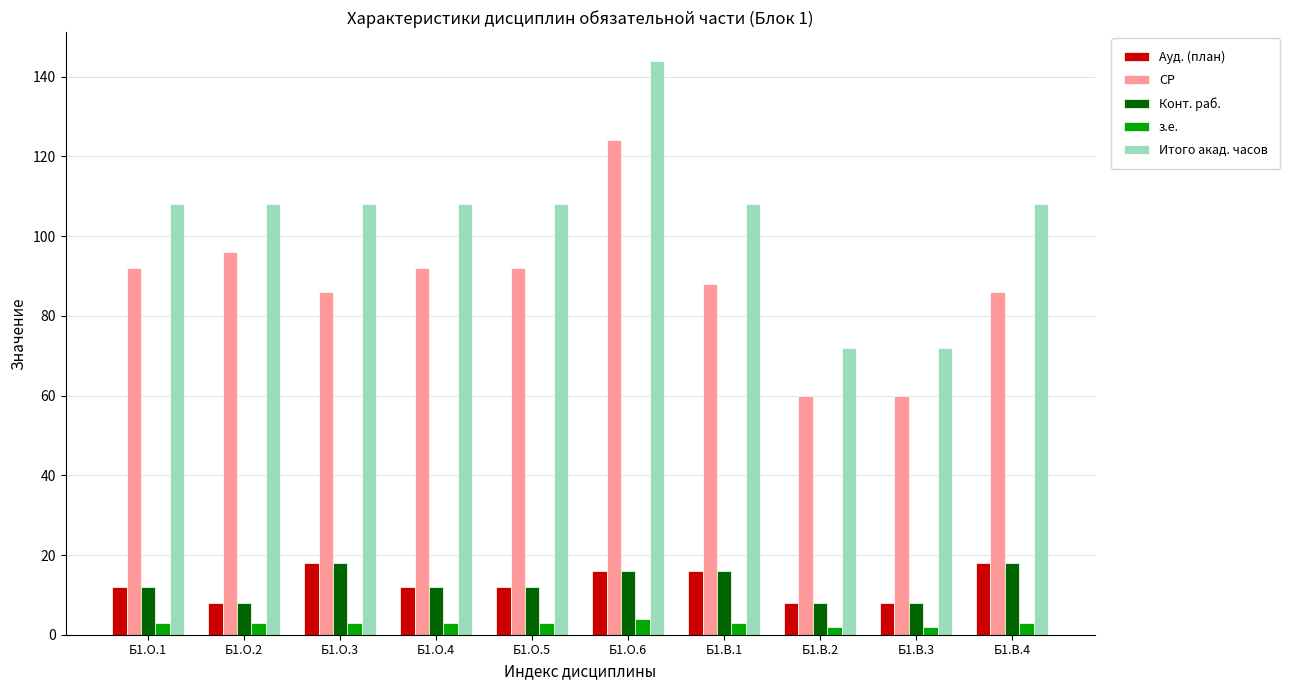

Reading left to right, transcribe all the data shown in this chart.

Ауд. (план): Б1.О.1=12	Б1.О.2=8	Б1.О.3=18	Б1.О.4=12	Б1.О.5=12	Б1.О.6=16	Б1.В.1=16	Б1.В.2=8	Б1.В.3=8	Б1.В.4=18
СР: Б1.О.1=92	Б1.О.2=96	Б1.О.3=86	Б1.О.4=92	Б1.О.5=92	Б1.О.6=124	Б1.В.1=88	Б1.В.2=60	Б1.В.3=60	Б1.В.4=86
Конт. раб.: Б1.О.1=12	Б1.О.2=8	Б1.О.3=18	Б1.О.4=12	Б1.О.5=12	Б1.О.6=16	Б1.В.1=16	Б1.В.2=8	Б1.В.3=8	Б1.В.4=18
з.е.: Б1.О.1=3	Б1.О.2=3	Б1.О.3=3	Б1.О.4=3	Б1.О.5=3	Б1.О.6=4	Б1.В.1=3	Б1.В.2=2	Б1.В.3=2	Б1.В.4=3
Итого акад. часов: Б1.О.1=108	Б1.О.2=108	Б1.О.3=108	Б1.О.4=108	Б1.О.5=108	Б1.О.6=144	Б1.В.1=108	Б1.В.2=72	Б1.В.3=72	Б1.В.4=108